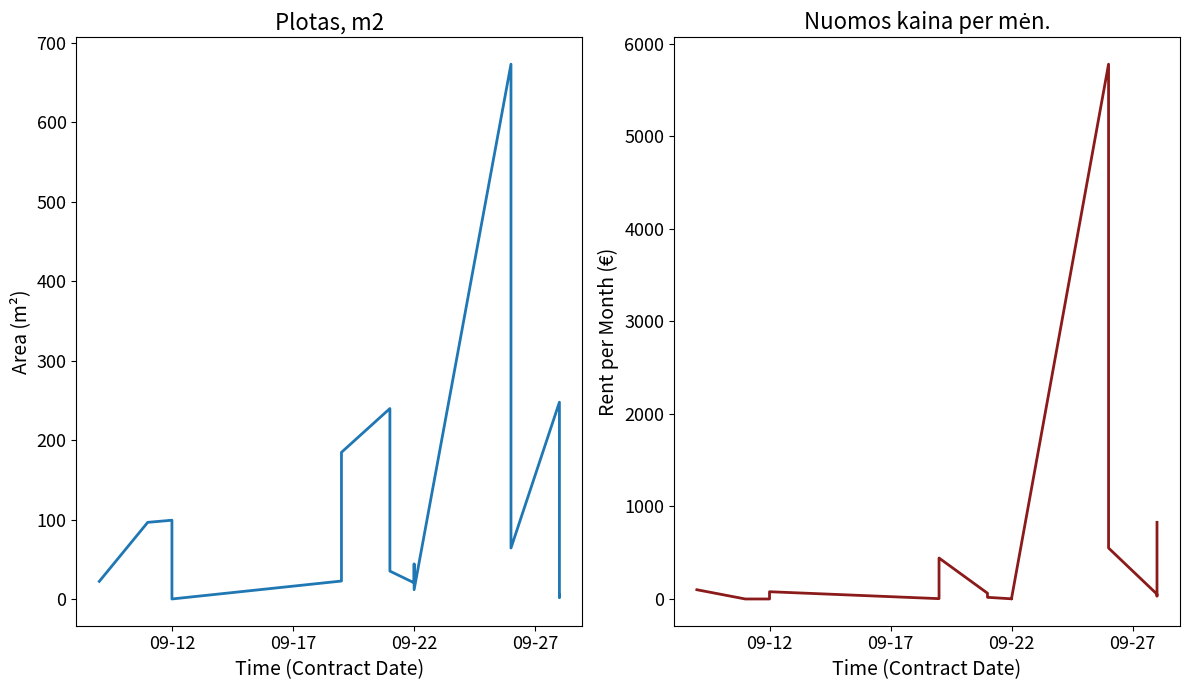

What is the value of the Plotas, m2 point at the 5th from the left?

22.6